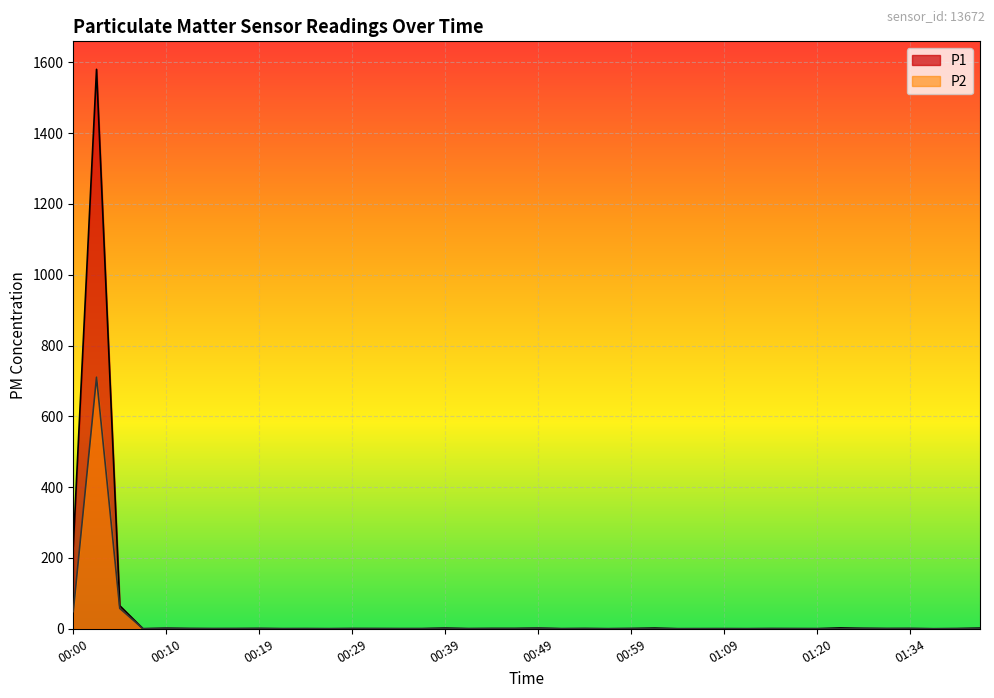

Where is the first local maximum for P2?

00:02